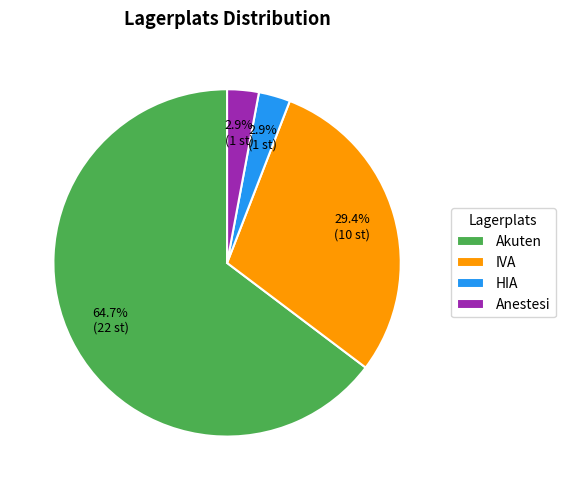

To the nearest percent, what is the difference between the largest and smallest slice percentages?

62%